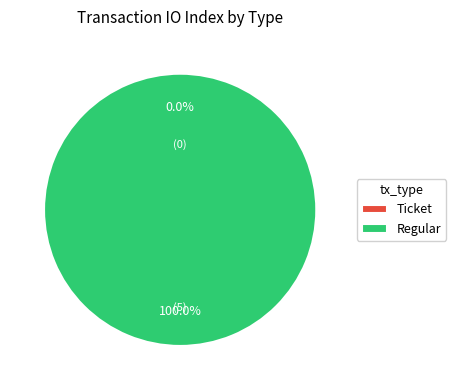

The Ticket slice represents 12% of the pie. True or false?

False